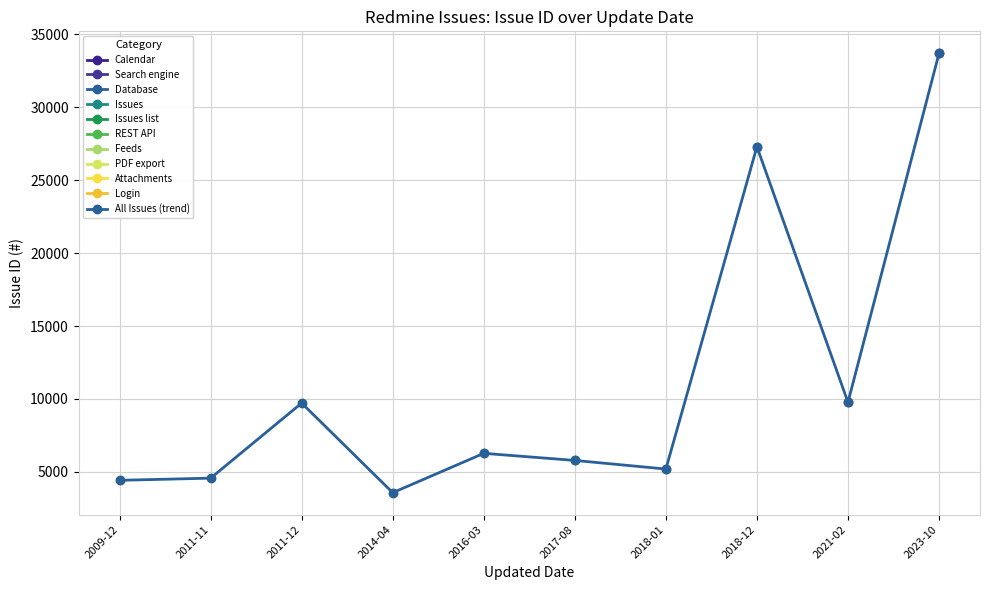

What is the label of the 7th point from the right?

2014-04